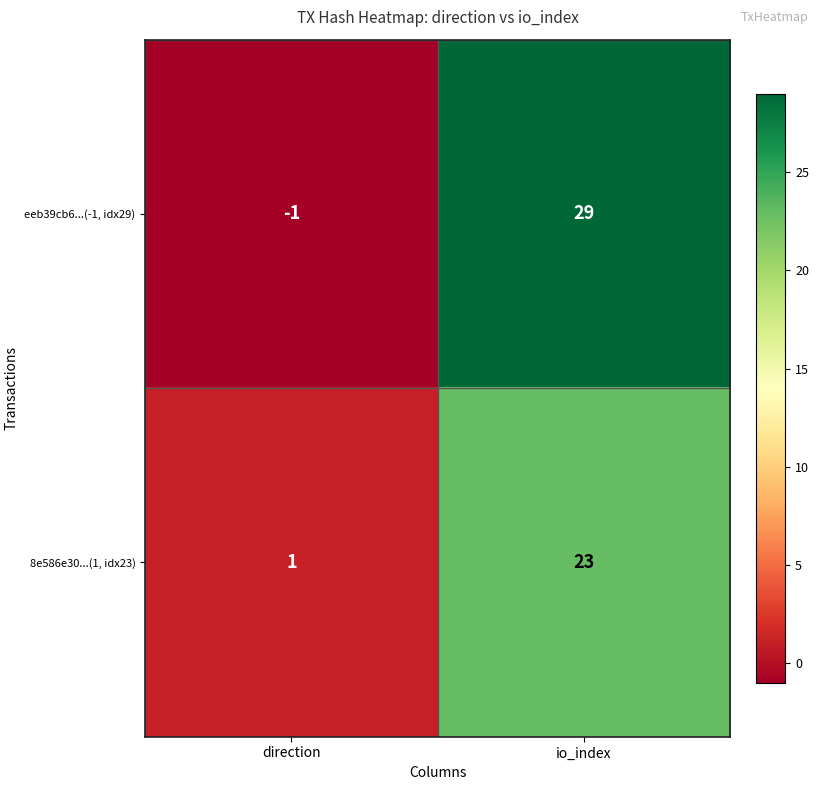

Which category has the highest value across all series?

io_index